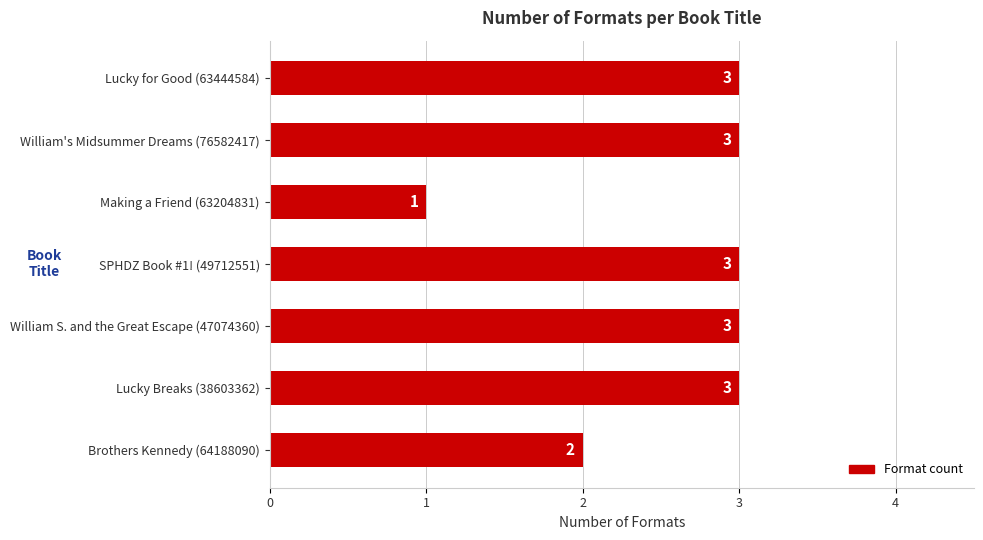

What is the average value?

3